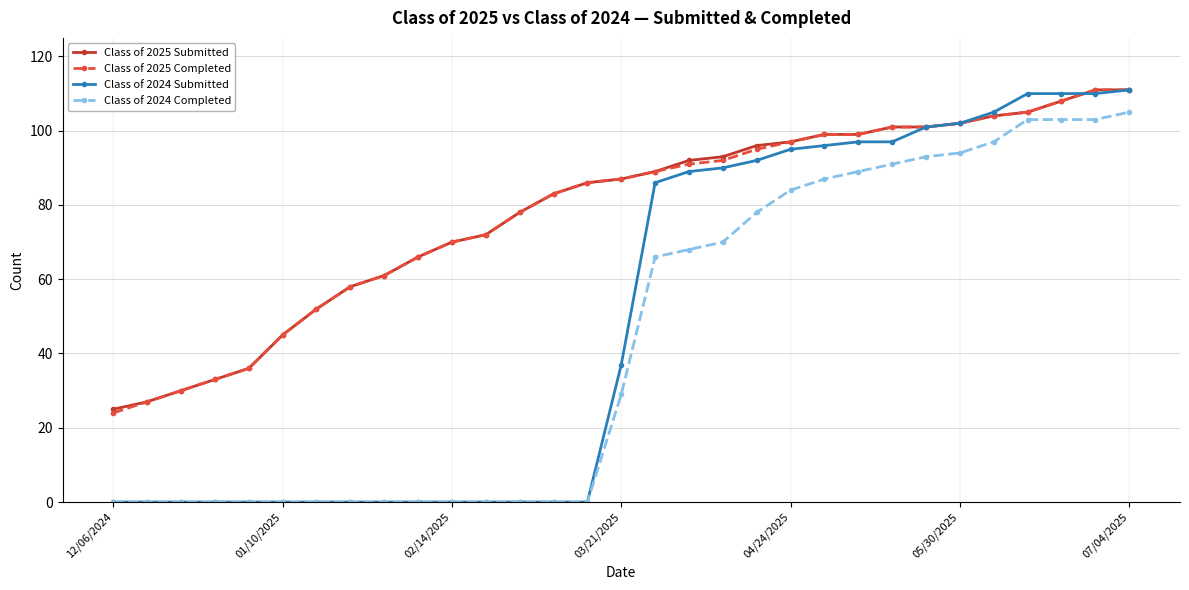

At how many categories does at least one series exceed 11?

31